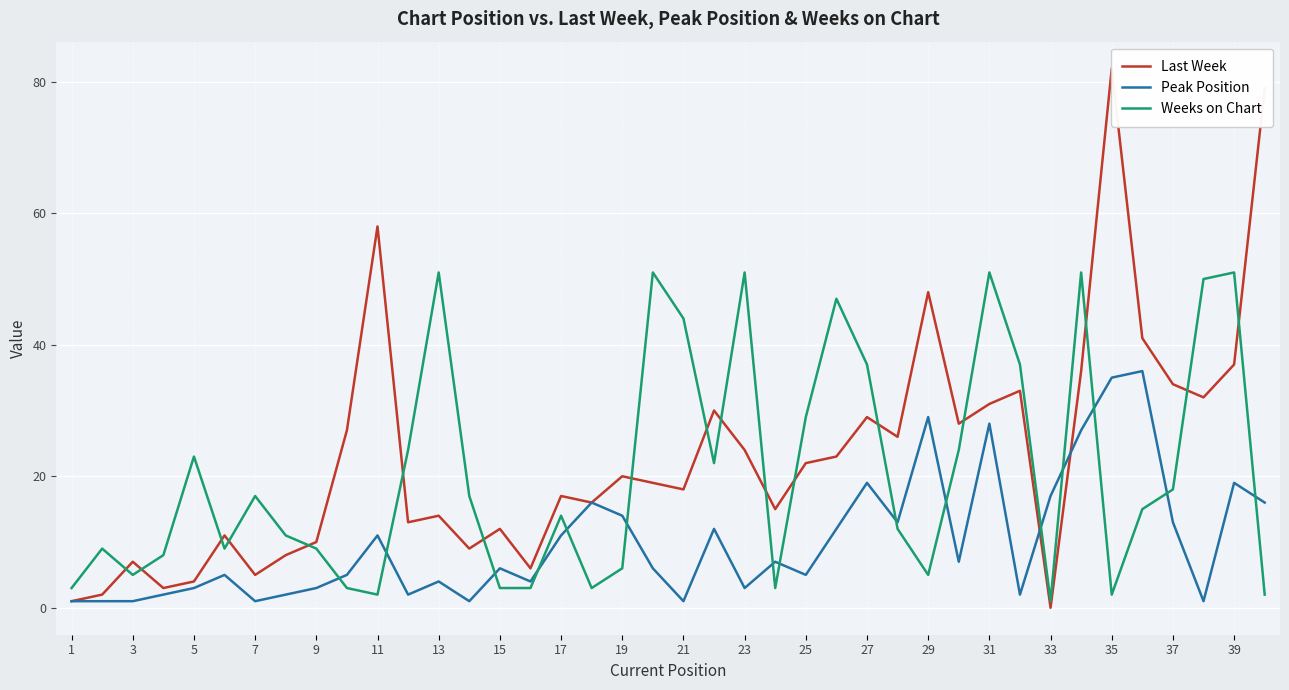

What is the highest value of the Last Week series?

82